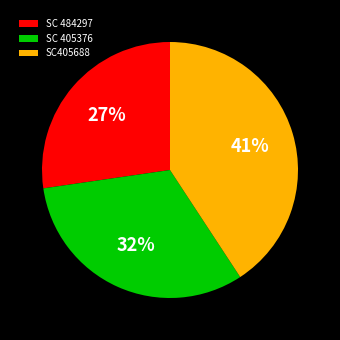

Is the sum of SC 484297 and SC405688 greater than half?

Yes